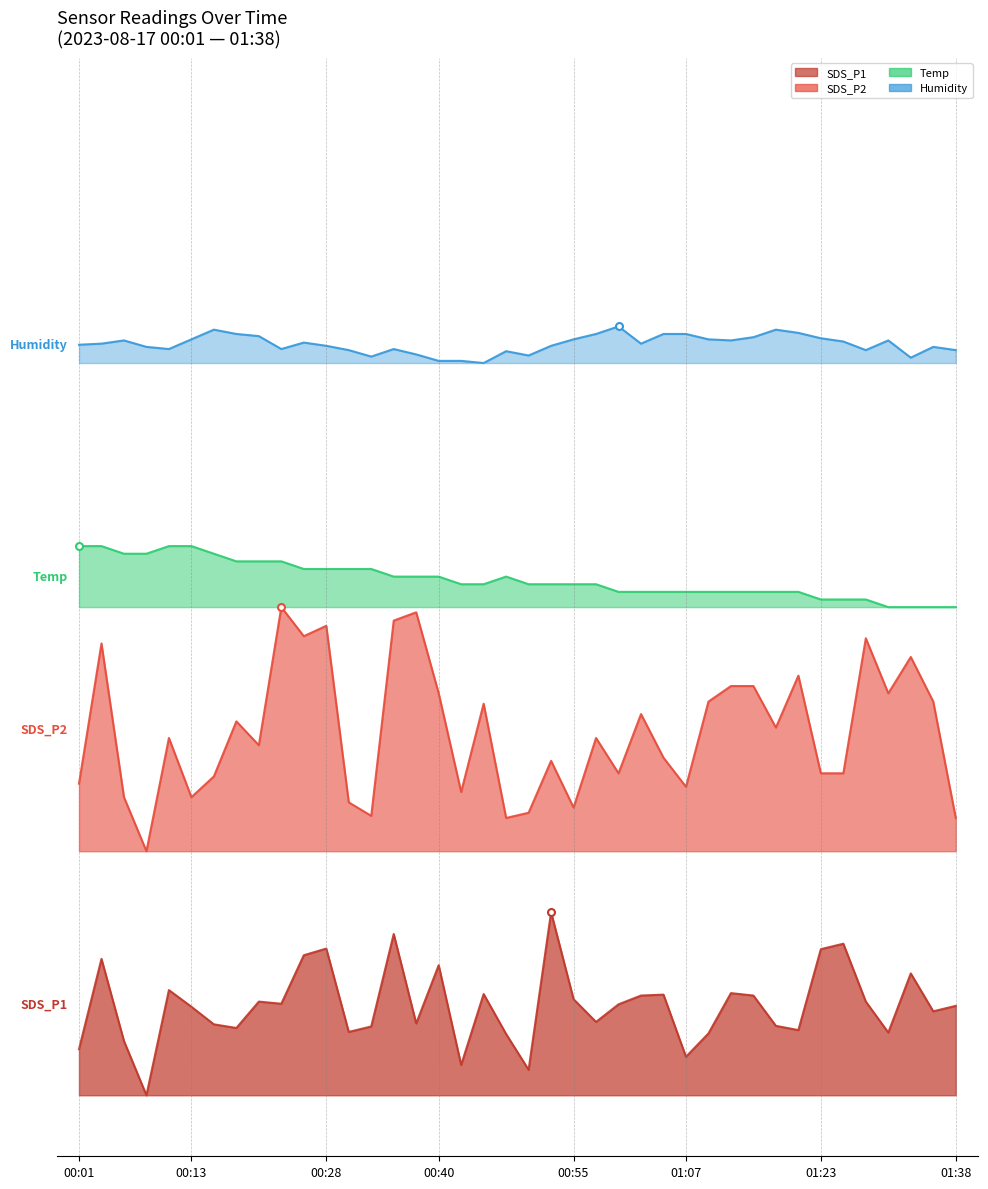

True or false: Temp and Humidity intersect in this chart.

False